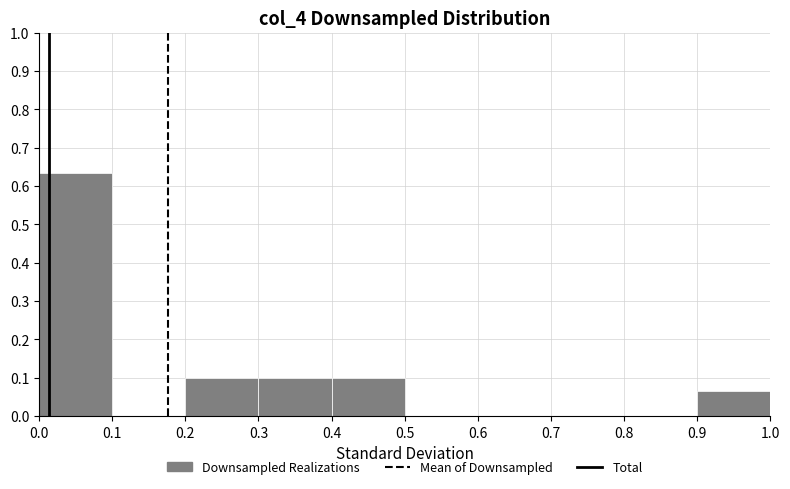

Reading left to right, list every bar in this chart as the range it spans on the x-axis followed by its height. The values are not printed on the chart, so give them approximately, as read against the axis.

0.0 to 0.1: 0.63
0.1 to 0.2: 0
0.2 to 0.3: 0.10
0.3 to 0.4: 0.10
0.4 to 0.5: 0.10
0.5 to 0.6: 0
0.6 to 0.7: 0
0.7 to 0.8: 0
0.8 to 0.9: 0
0.9 to 1.0: 0.07